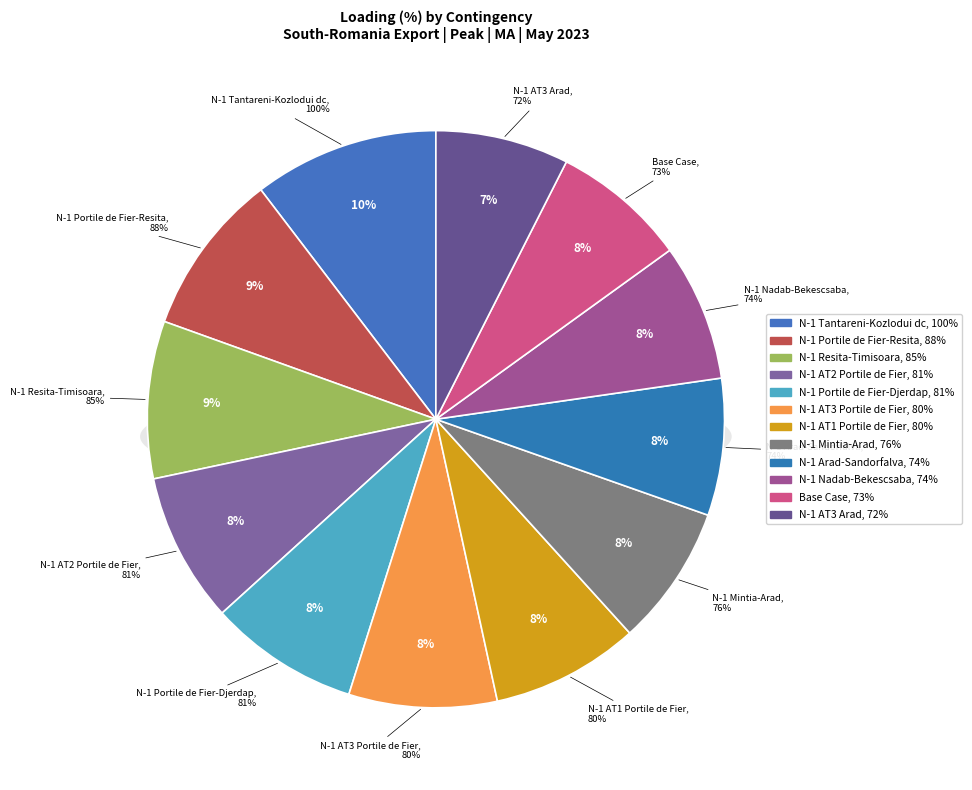

To the nearest percent, what is the difference between the largest and smallest slice percentages?

3%